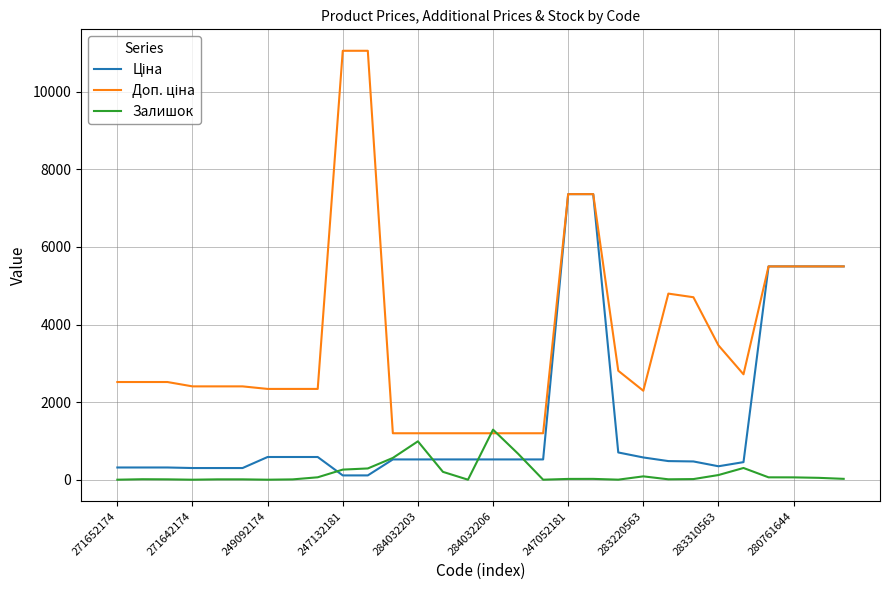

What is the greatest value displayed?

11055.0